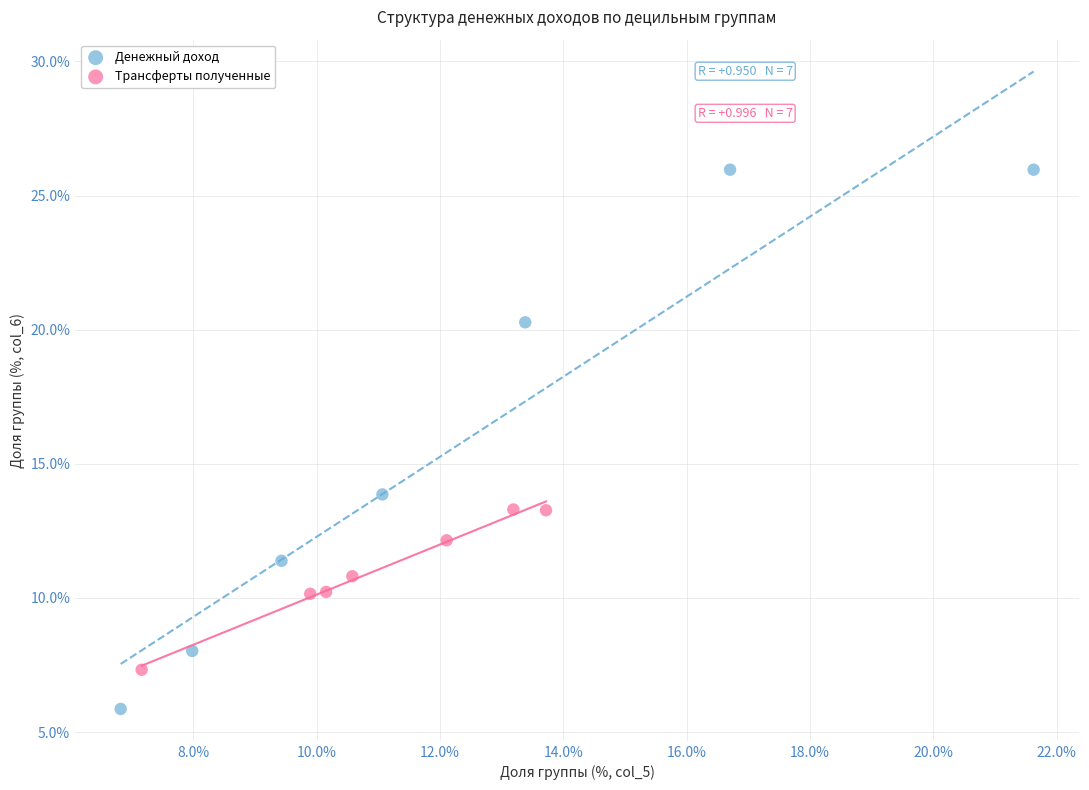

Which series contains the highest Y value?

Денежный доход